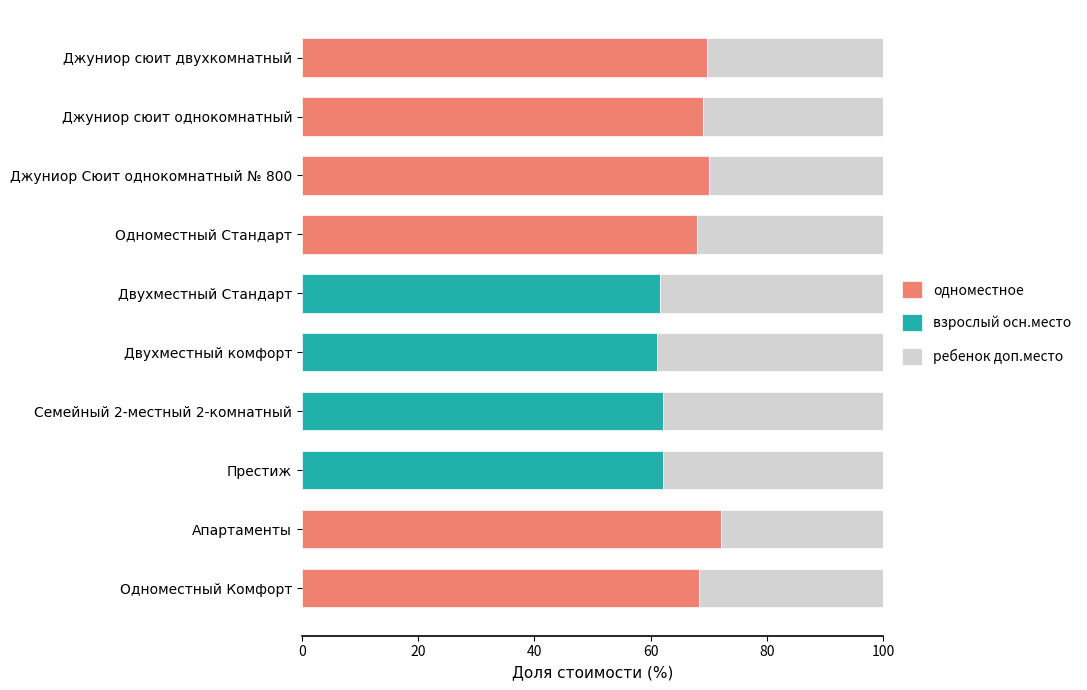

Count the number of data series in this chart.

3